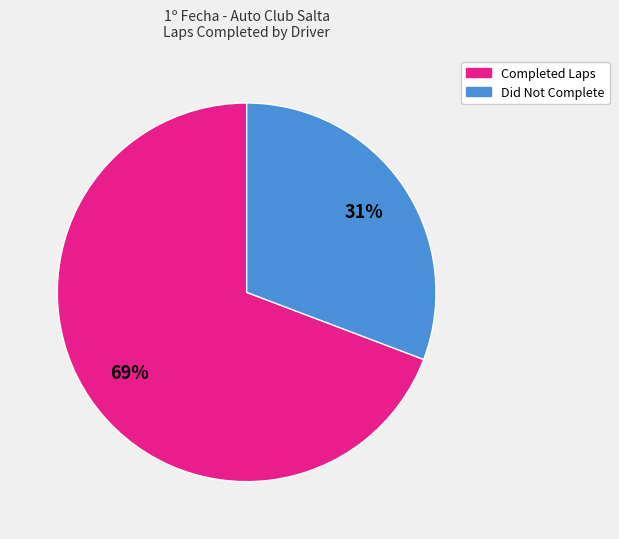

To the nearest percent, what is the difference between the largest and smallest slice percentages?

38%